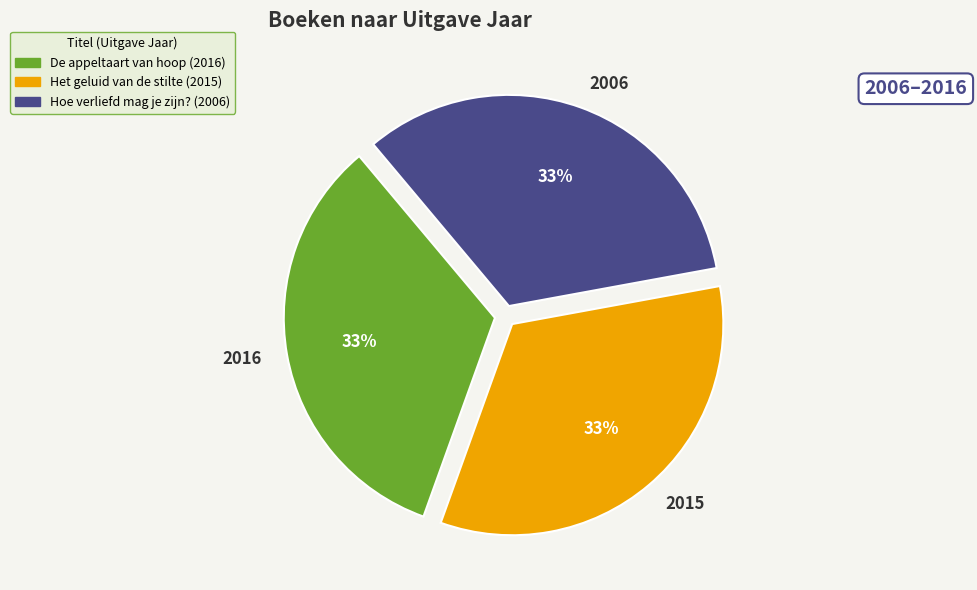

Do 2016 and 2006 together represent more than half of the pie?

Yes